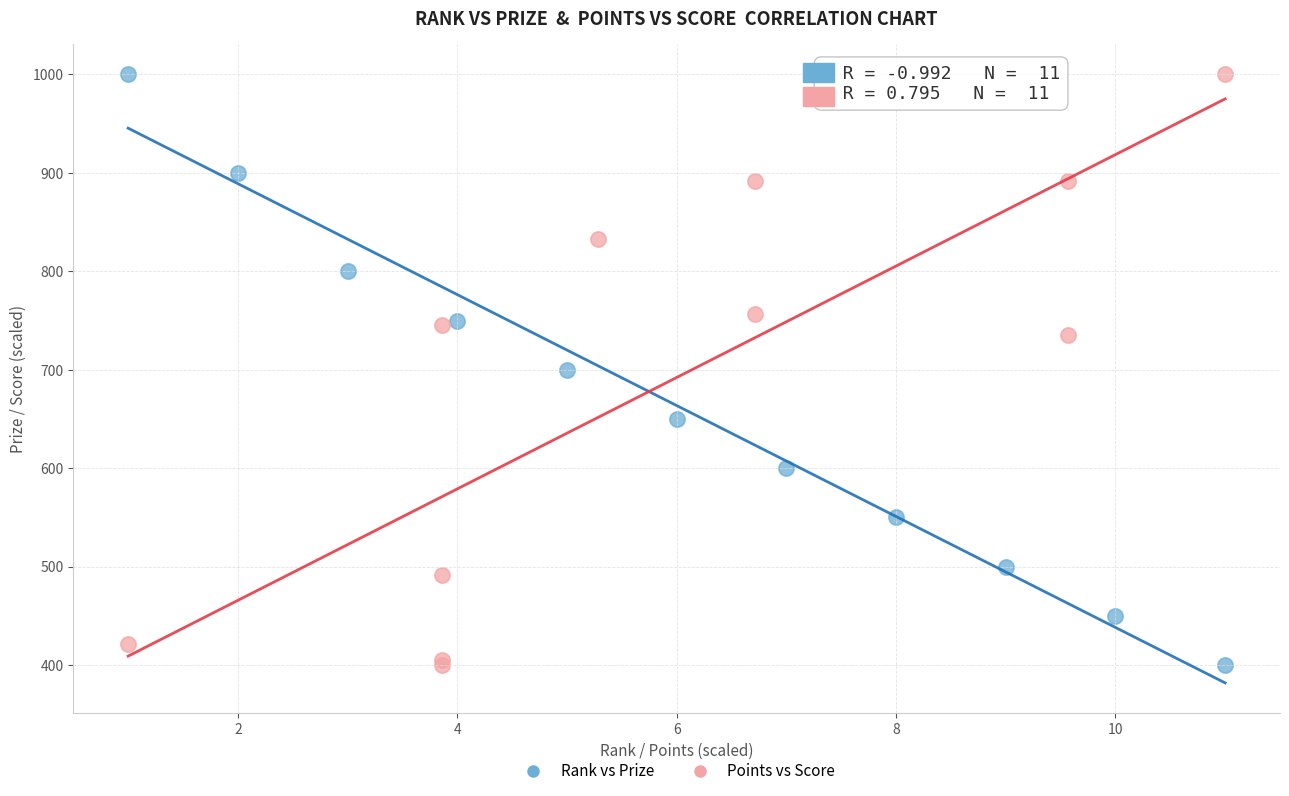

What are all the series names shown in the legend?

Rank vs Prize, Points vs Score